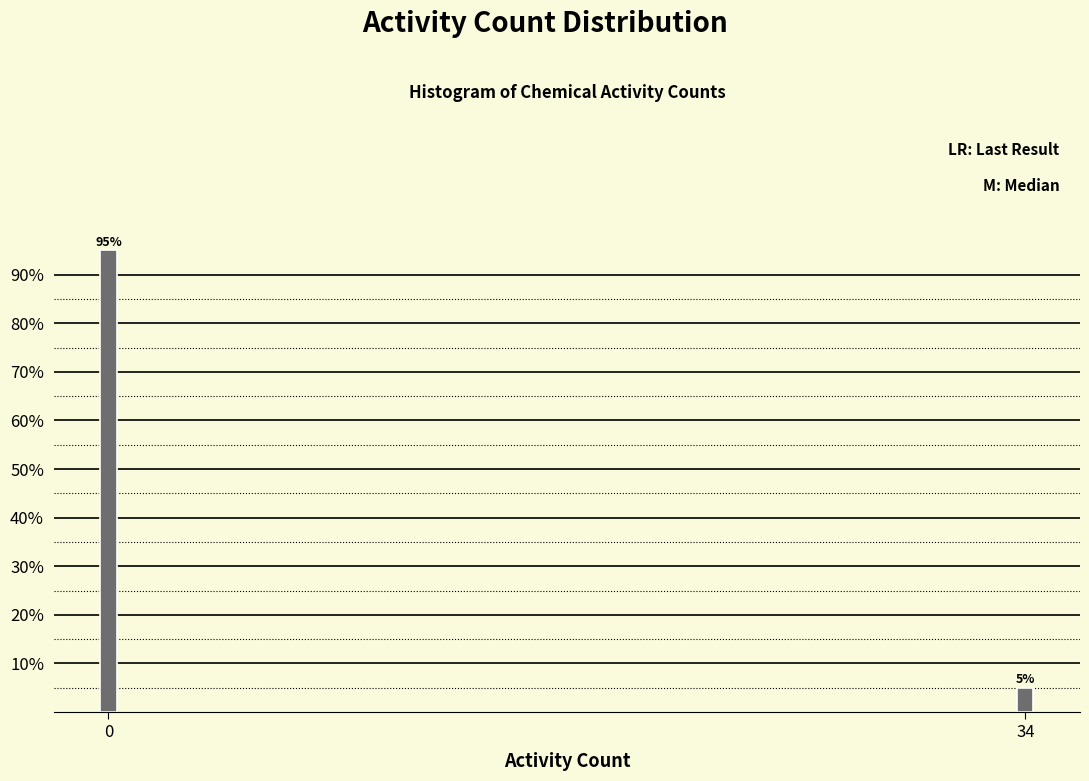

Reading left to right, transcribe all the data shown in this chart.

0=95	34=5